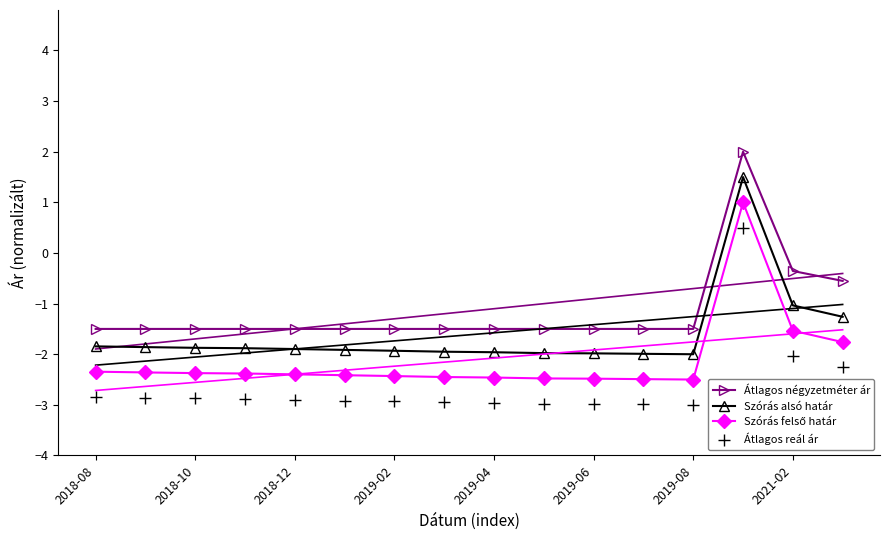

What is the maximum value for Szórás alsó határ?

1.5